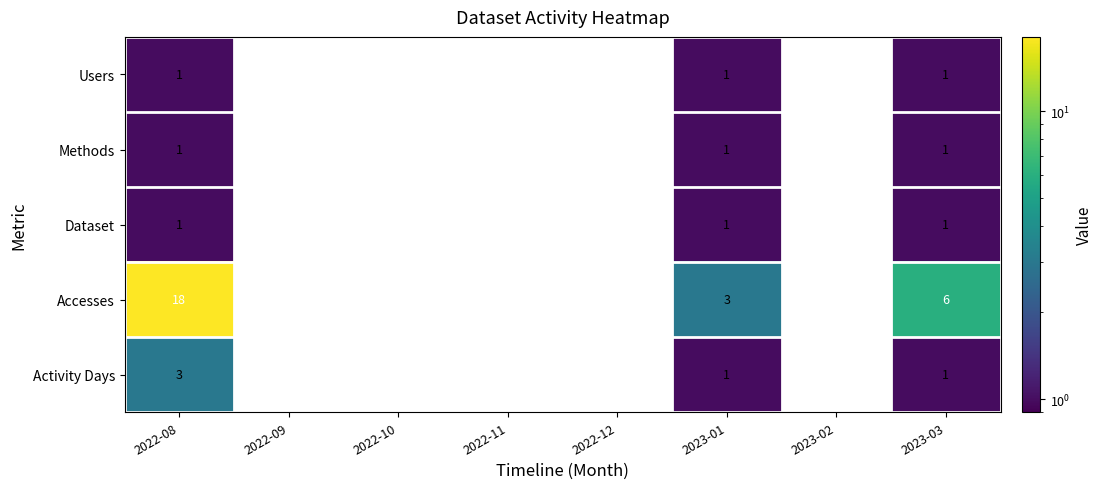

The value of Dataset at 2022-08 is 1. True or false?

True